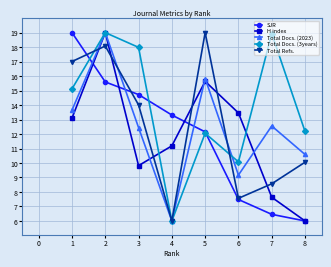

What is the total value across all series at 6?

47.7